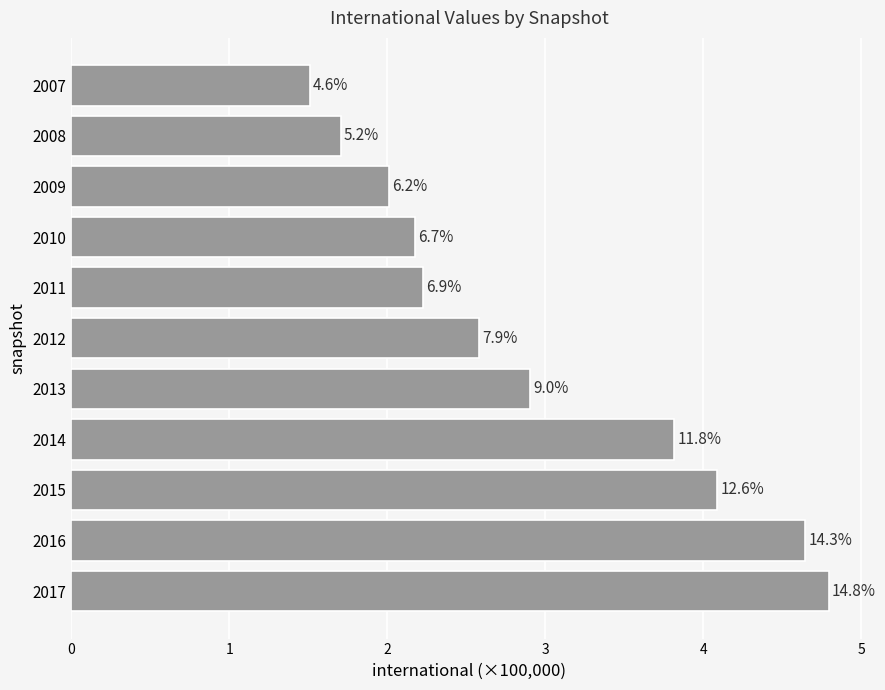

Are the bars horizontal?

Yes